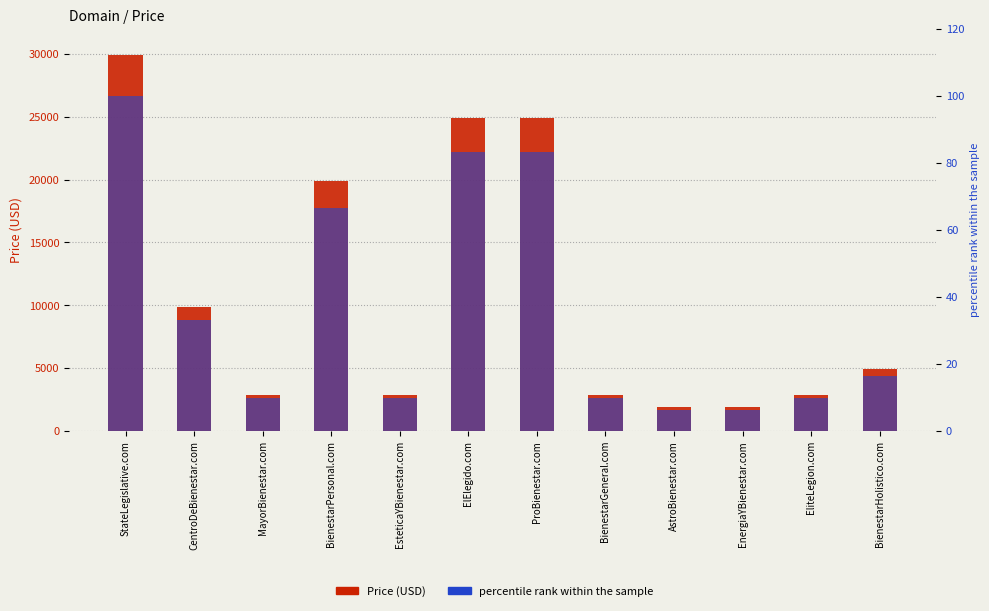

Is it true that percentile rank within the sample equals 9.7 at EsteticaYBienestar.com?

True